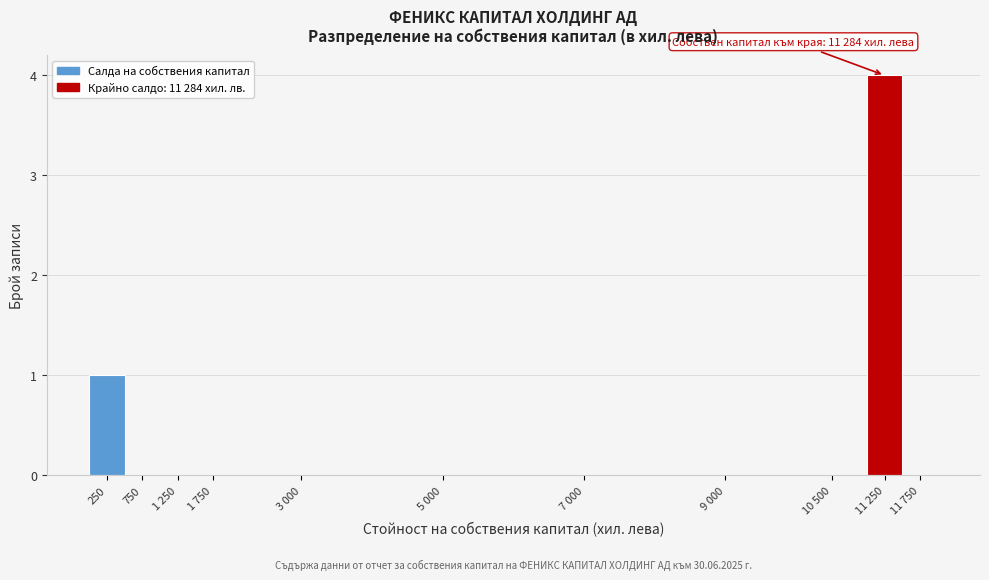

Reading right to left, transcribe all the data shown in this chart.

11 750=0	11 250=4	10 500=0	9 000=0	7 000=0	5 000=0	3 000=0	1 750=0	1 250=0	750=0	250=1